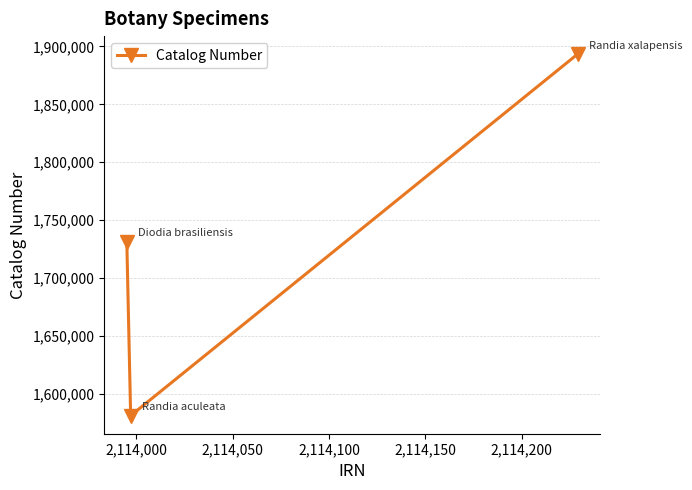

What is the maximum value shown in the chart?

1893279